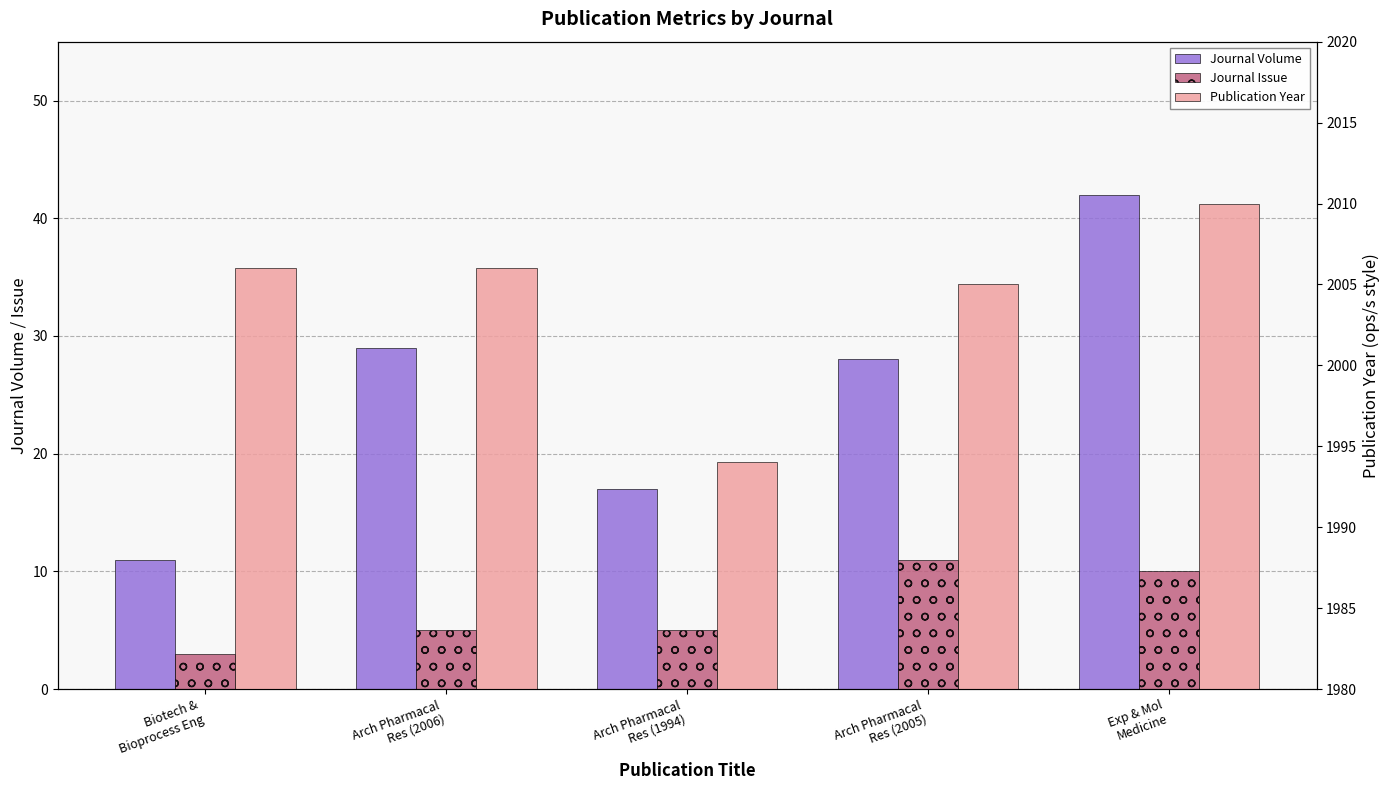

How many bars are there in total?

15